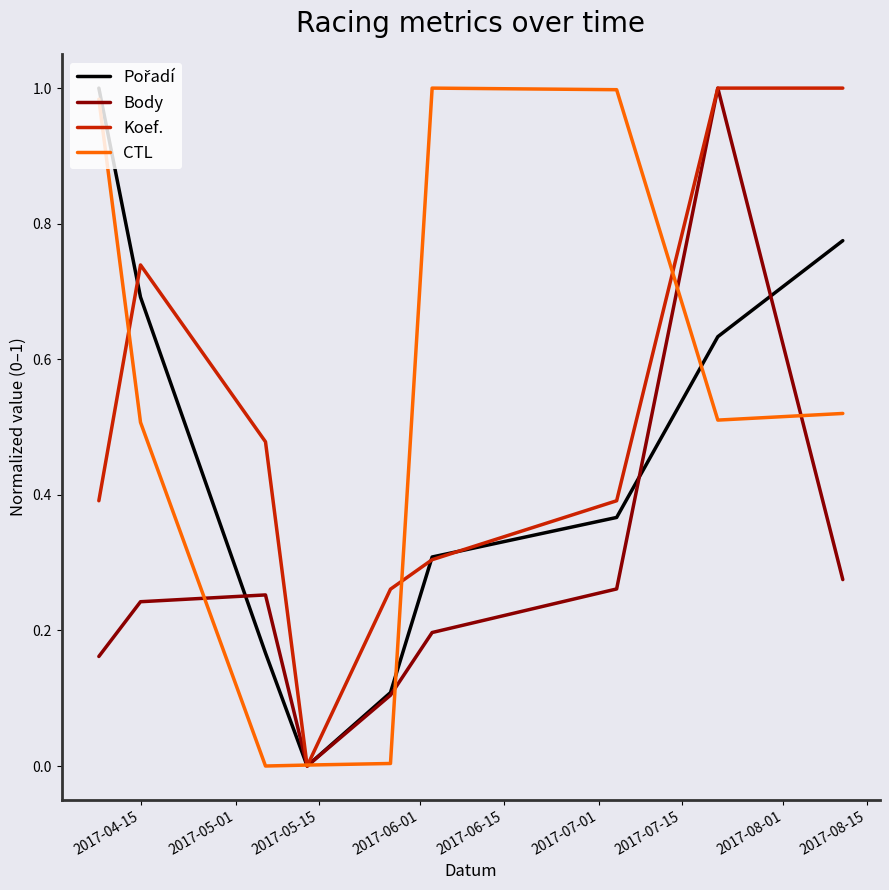

At how many categories does at least one series exceed 0?

9